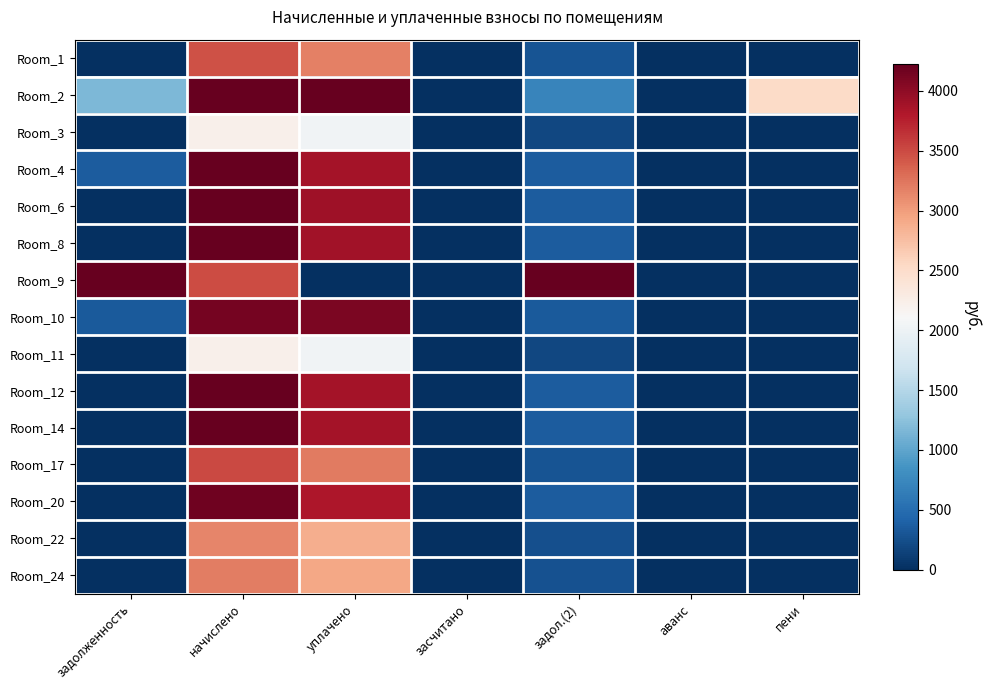

Which series has the widest spread of values?

Room_9